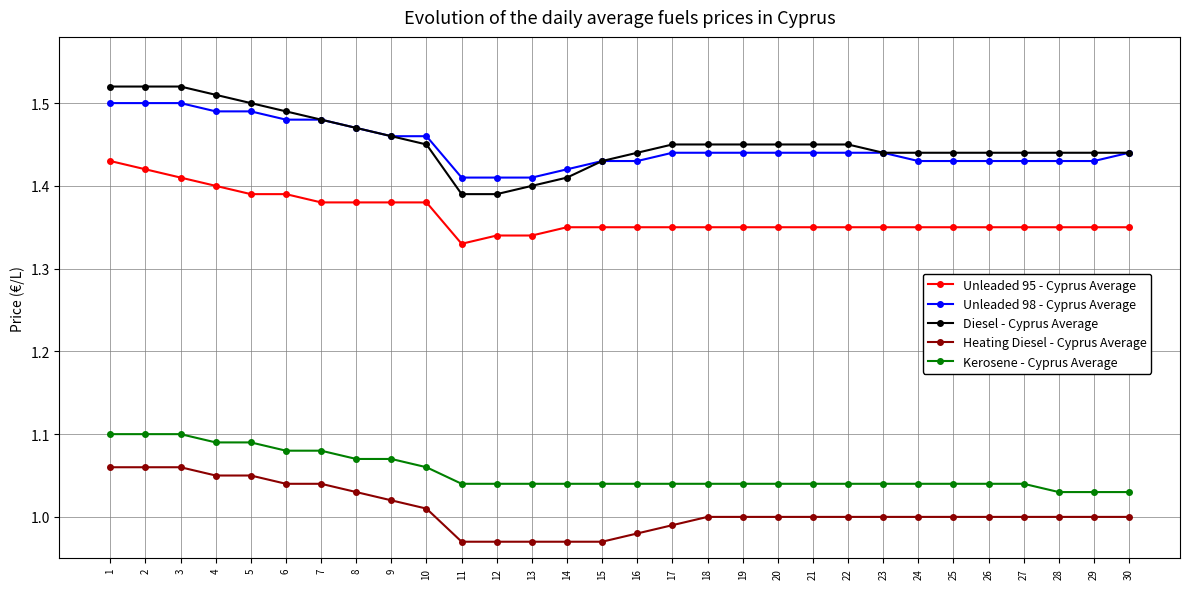

Is it true that Kerosene - Cyprus Average equals 1.0 at 17?

True